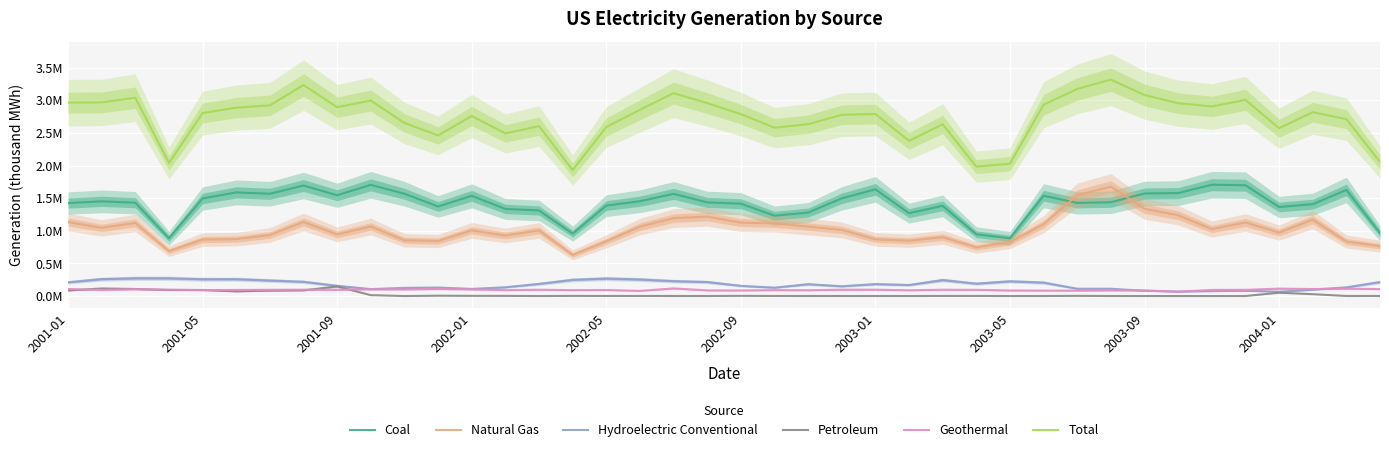

Which series has the largest total across all categories?

Total